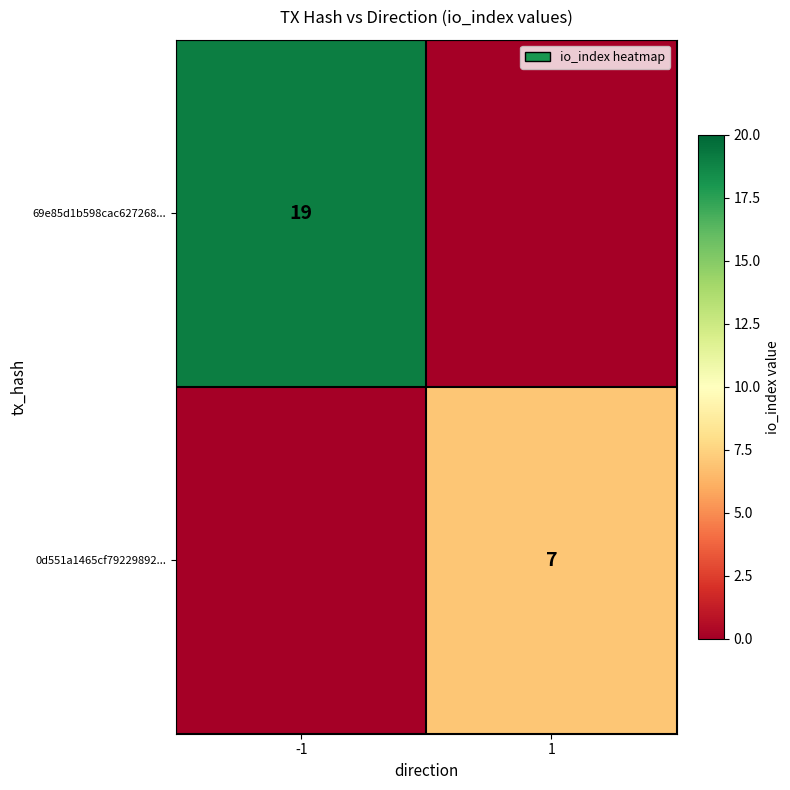

Which category has the lowest value across all series?

1